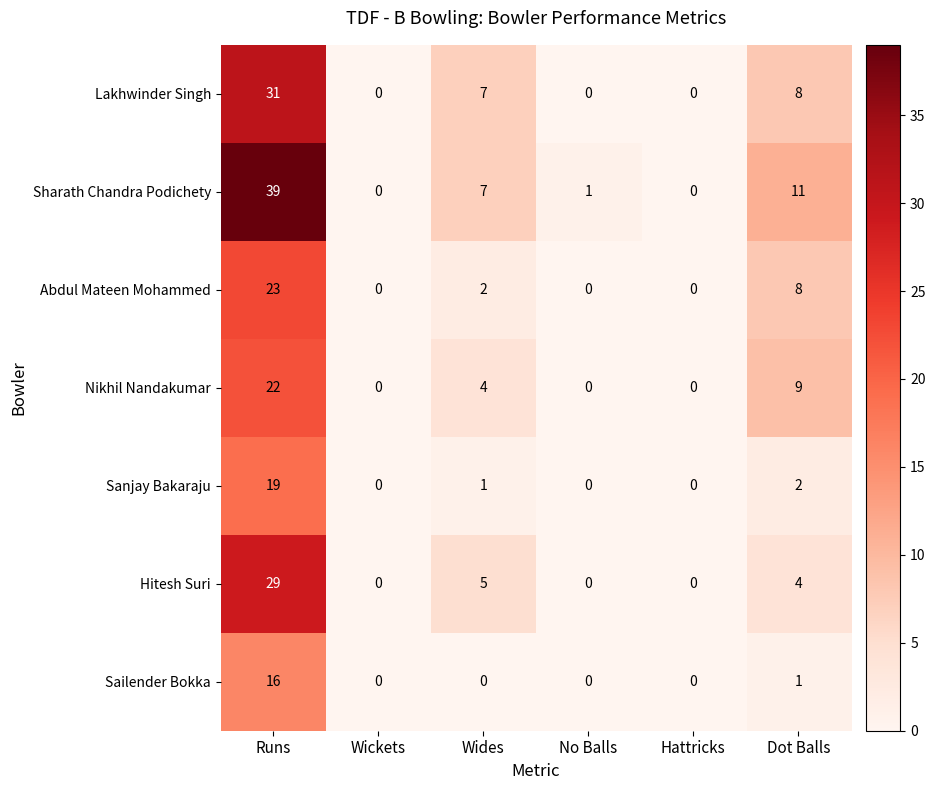

At how many categories does at least one series exceed 31?

1